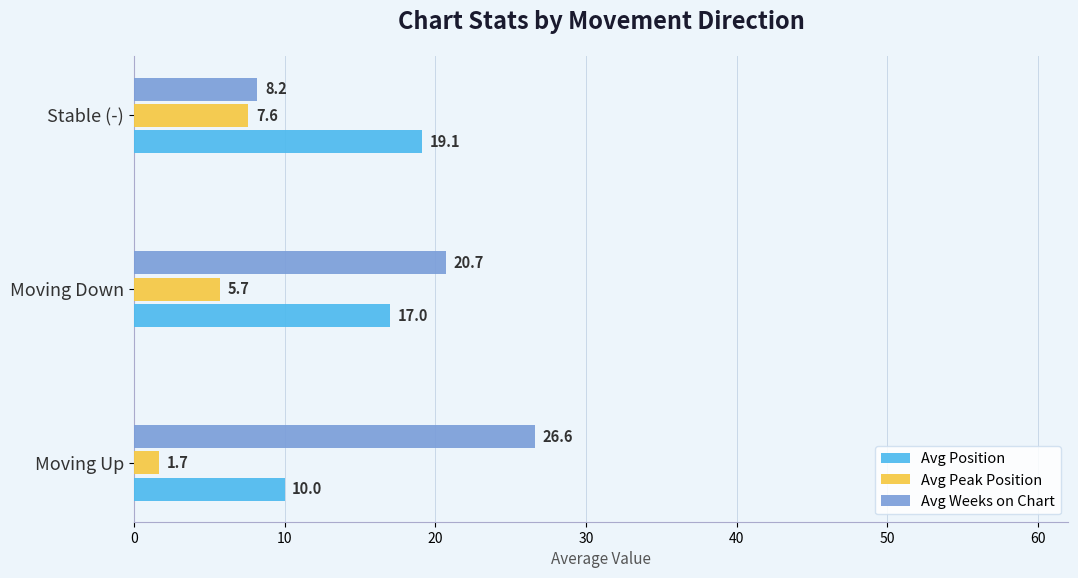

At which label is Avg Position closest to 14?

Moving Down